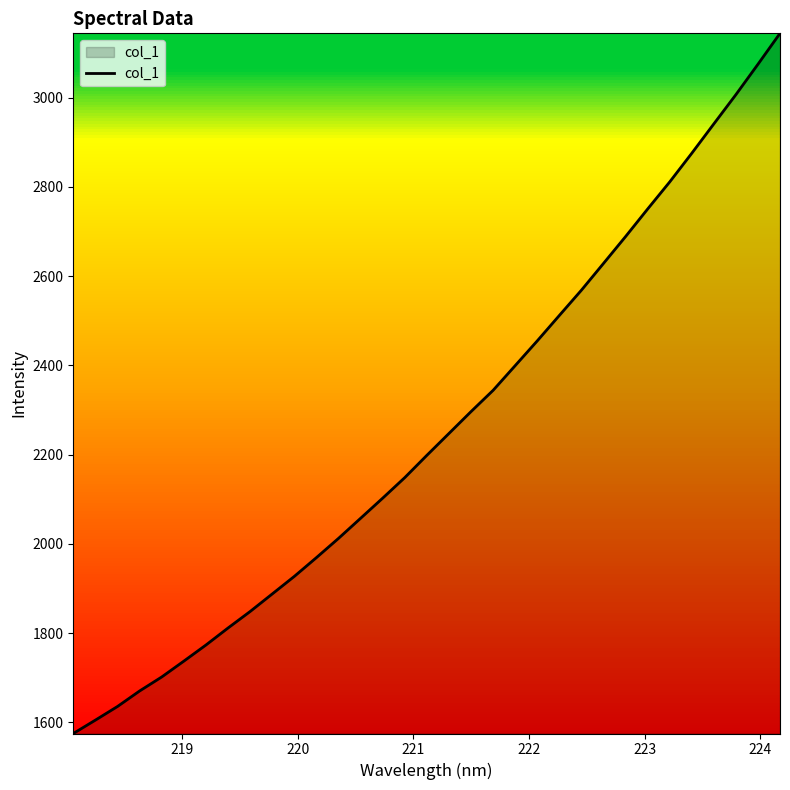

What is the minimum value shown in the chart?

1575.2